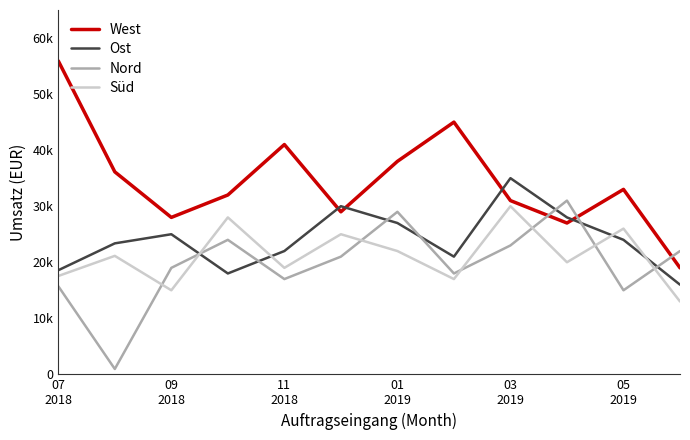

Which series has the largest range (max minus min)?

West